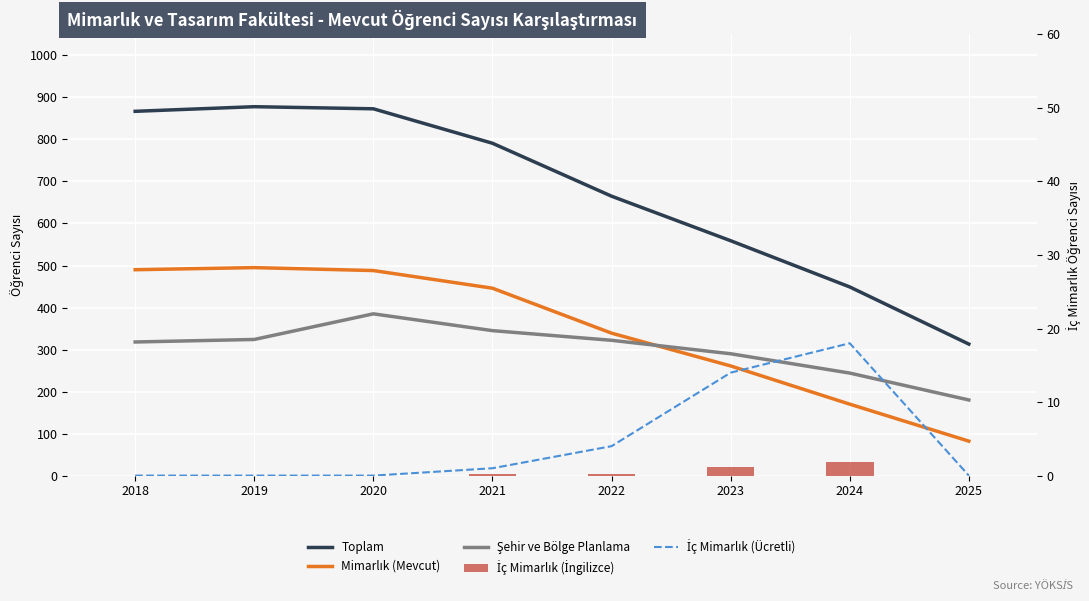

Where is İç Mimarlık (İngilizce) nearest to the value 16?

2023